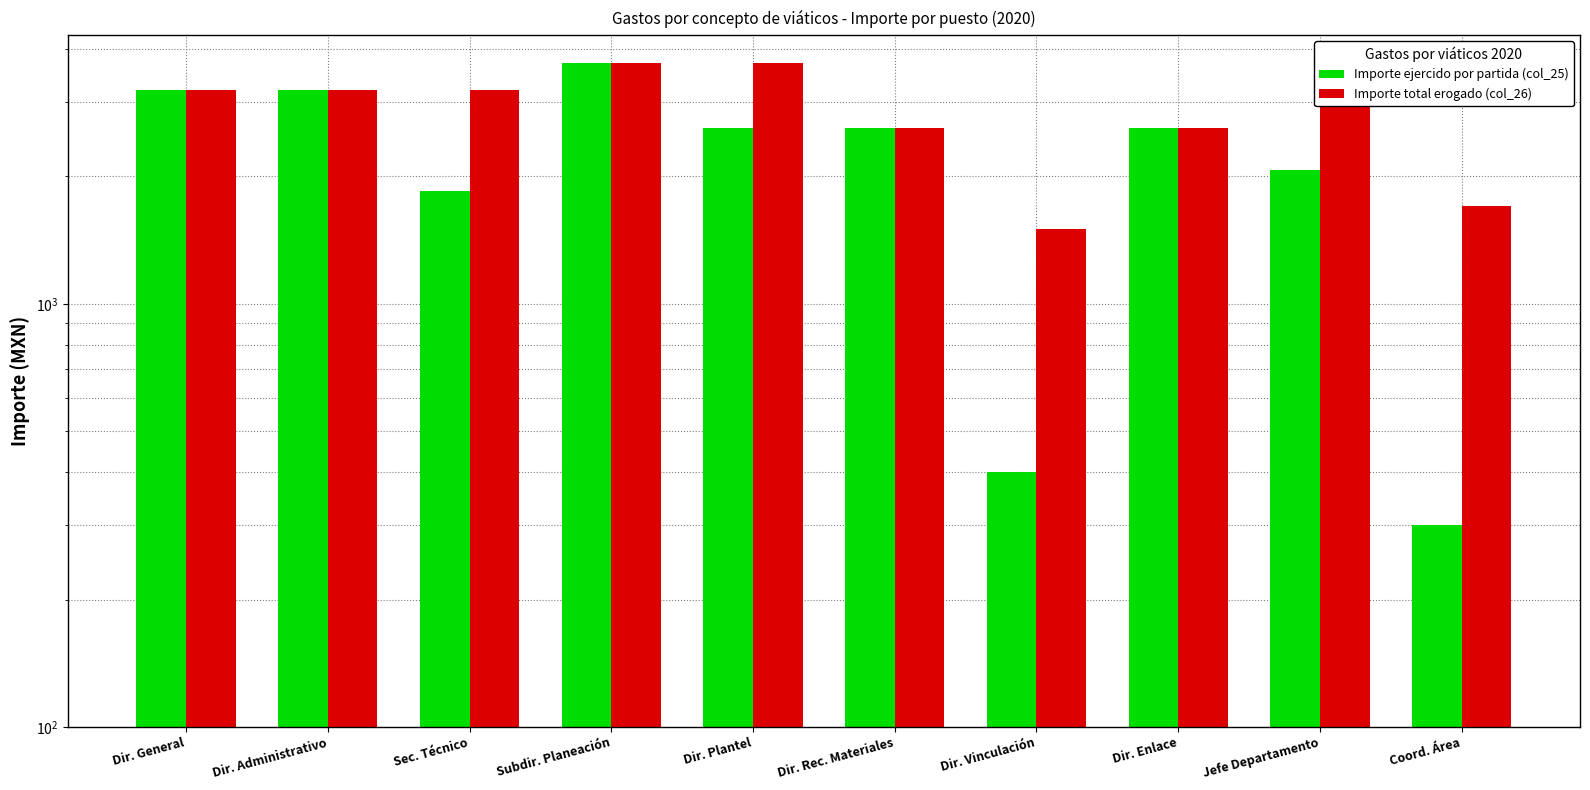

What is the maximum value shown in the chart?

3800